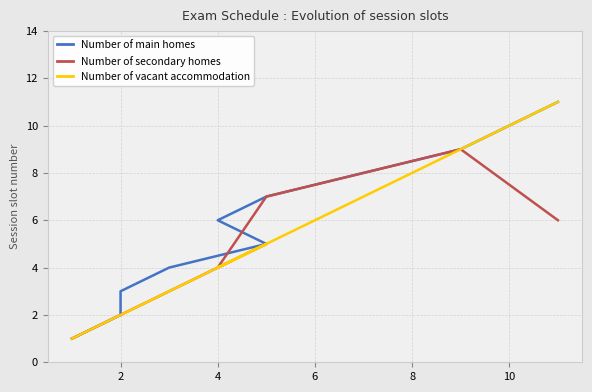

True or false: Number of main homes has more than 2 interior local peaks.

False